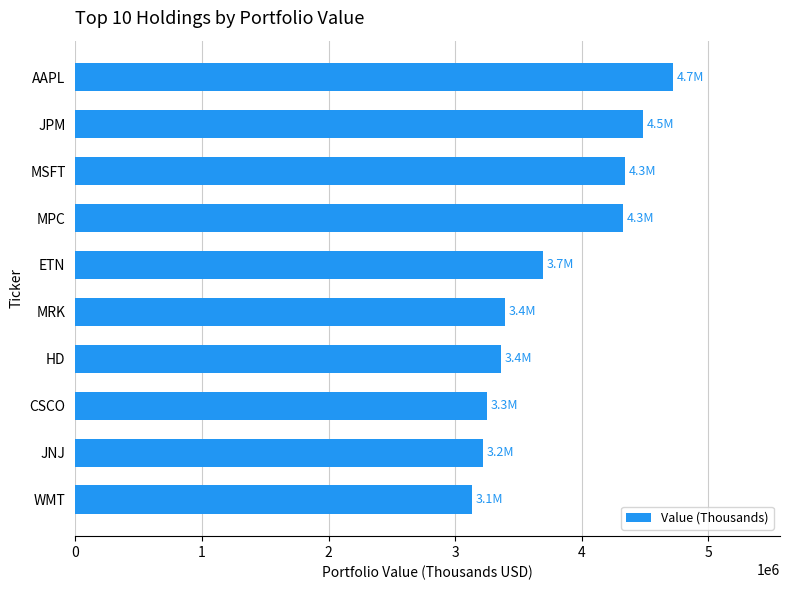

Approximately how many times larger is the value at MSFT compared to WMT?

1.4